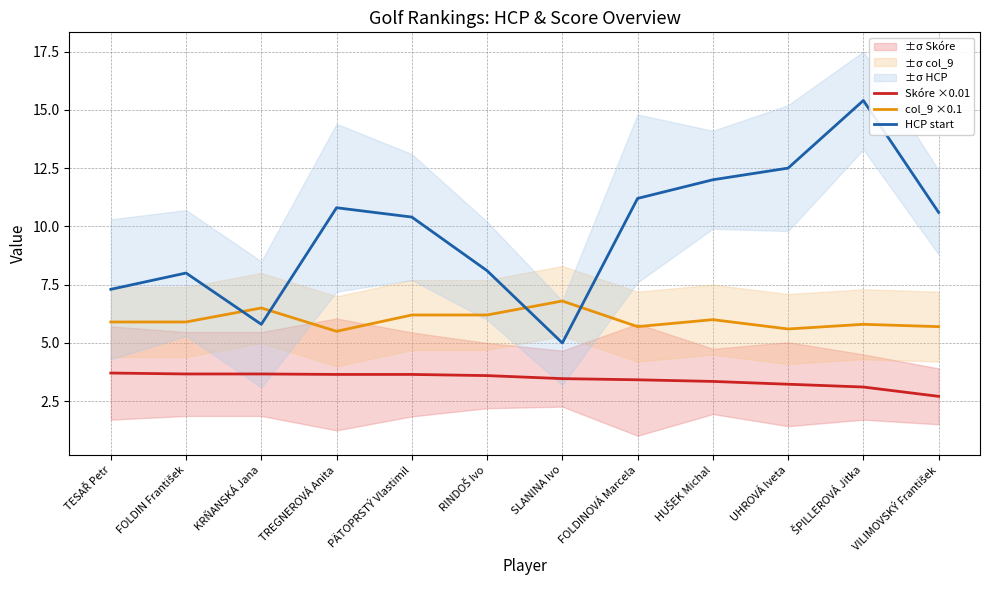

List the labels in order of Skóre ×0.01 value, smallest first.

VILIMOVSKÝ František, ŠPILLEROVÁ Jitka, UHROVÁ Iveta, HUŠEK Michal, FOLDINOVÁ Marcela, SLANINA Ivo, RINDOŠ Ivo, TREGNEROVÁ Anita, PÄTOPRSTÝ Vlastimil, FOLDIN František, KRŇANSKÁ Jana, TESAŘ Petr